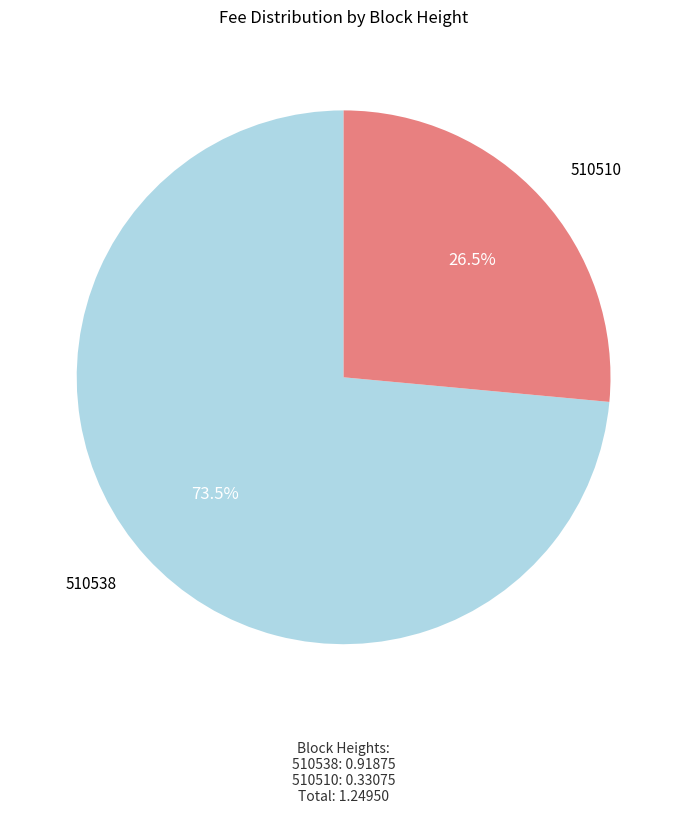

Which slice represents more than half of the pie?

510538